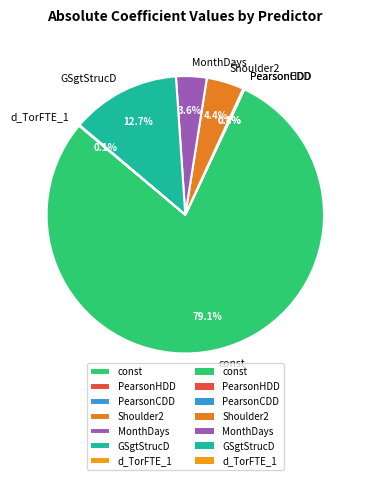

Does any single category account for the majority?

Yes